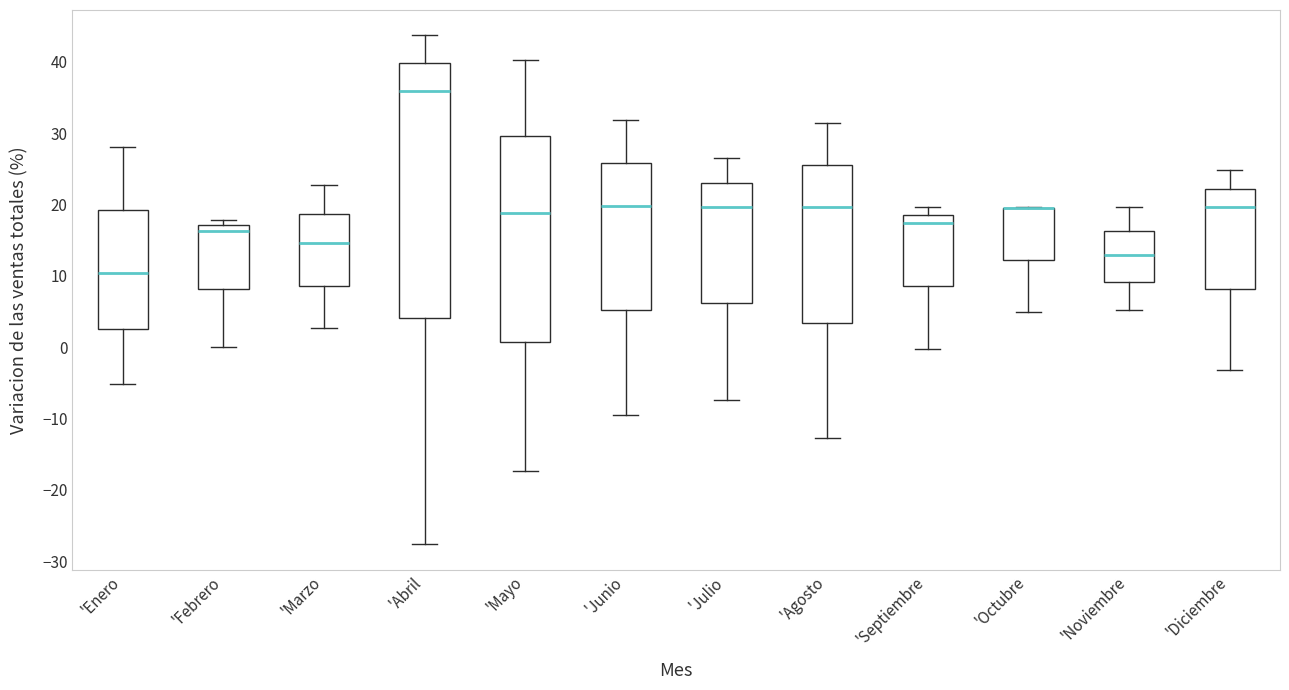

Reading left to right, transcribe this box plot: for each box, give where its median line is, the range the box spans, and where its two whiskers end, as read against the y-axis. The values are not printed on the chart, so give them approximately, as read against the axis.

'Enero: median 10, box 3 to 19, whiskers -5 to 28
'Febrero: median 16, box 8 to 17, whiskers 0 to 18
'Marzo: median 15, box 9 to 19, whiskers 3 to 23
'Abril: median 36, box 4 to 40, whiskers -28 to 44
'Mayo: median 19, box 1 to 30, whiskers -17 to 40
'Junio: median 20, box 5 to 26, whiskers -9 to 32
'Julio: median 20, box 6 to 23, whiskers -7 to 26
'Agosto: median 20, box 3 to 26, whiskers -13 to 31
'Septiembre: median 17, box 9 to 18, whiskers 0 to 20
'Octubre: median 20 (drawn on the box's upper edge), box 12 to 20, whiskers 5 to 20
'Noviembre: median 13, box 9 to 16, whiskers 5 to 20
'Diciembre: median 20, box 8 to 22, whiskers -3 to 25